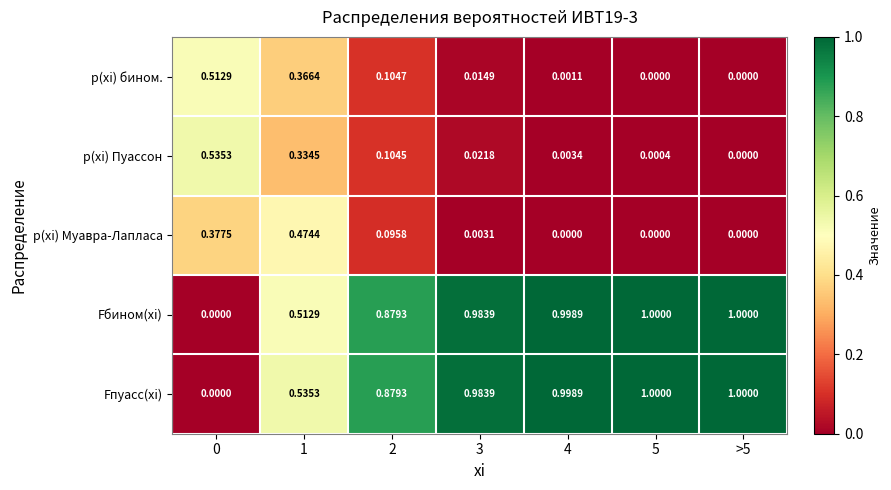

Between 5 and >5, which series saw the biggest shift?

p(xi) Пуассон